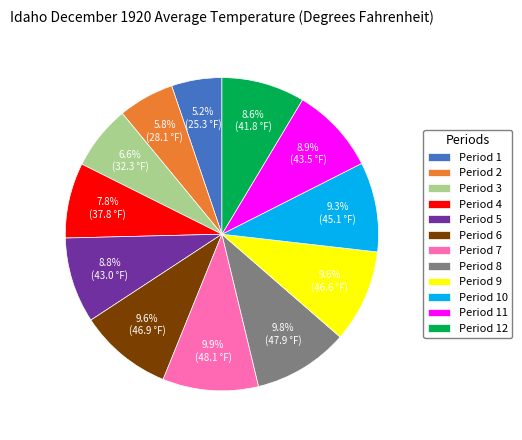

Is there any slice that represents more than half of the pie?

No